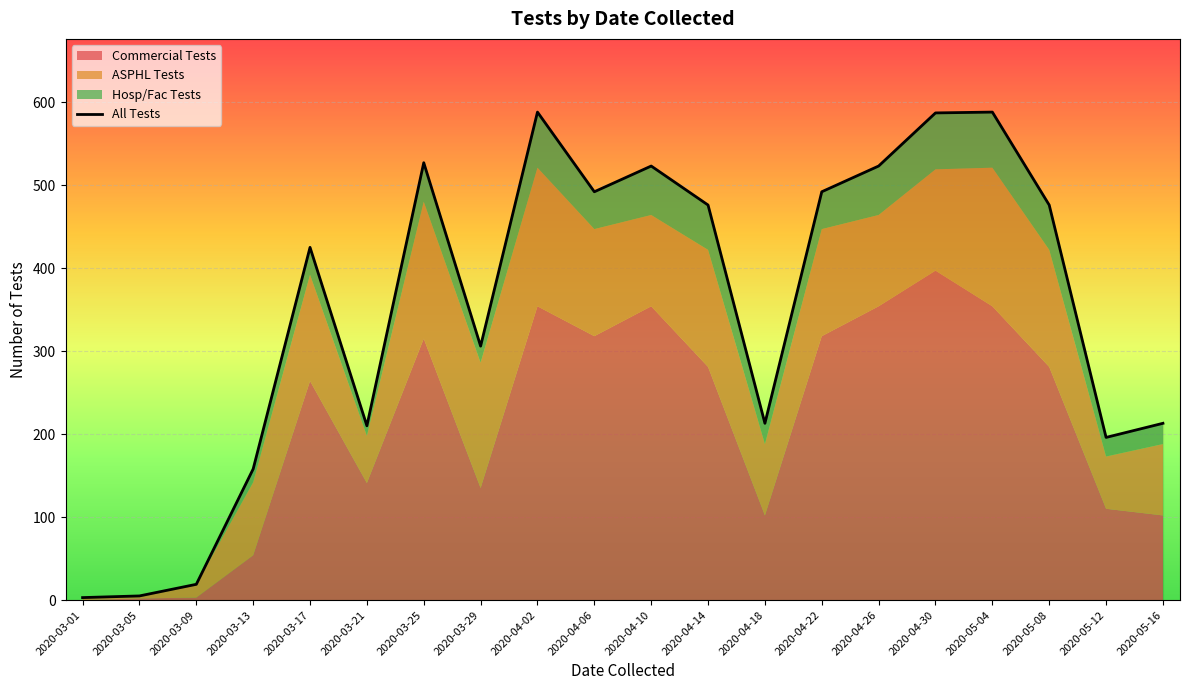

Between 2020-05-16 and 2020-03-09, which is larger?

2020-05-16